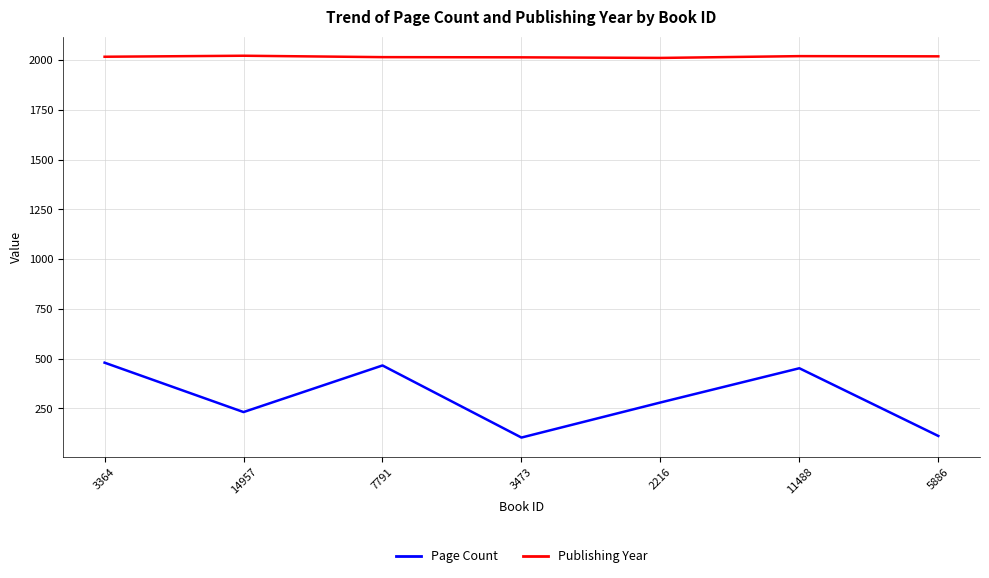

Which series changed the most between 11488 and 5886?

Page Count